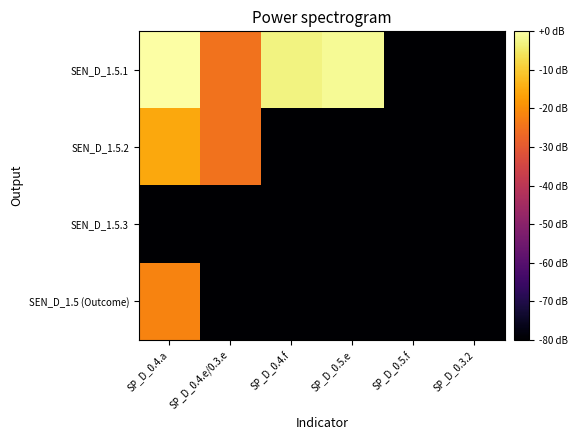

List the series in order of their peak value, lowest first.

SEN_D_1.5.3, SEN_D_1.5 (Outcome), SEN_D_1.5.2, SEN_D_1.5.1